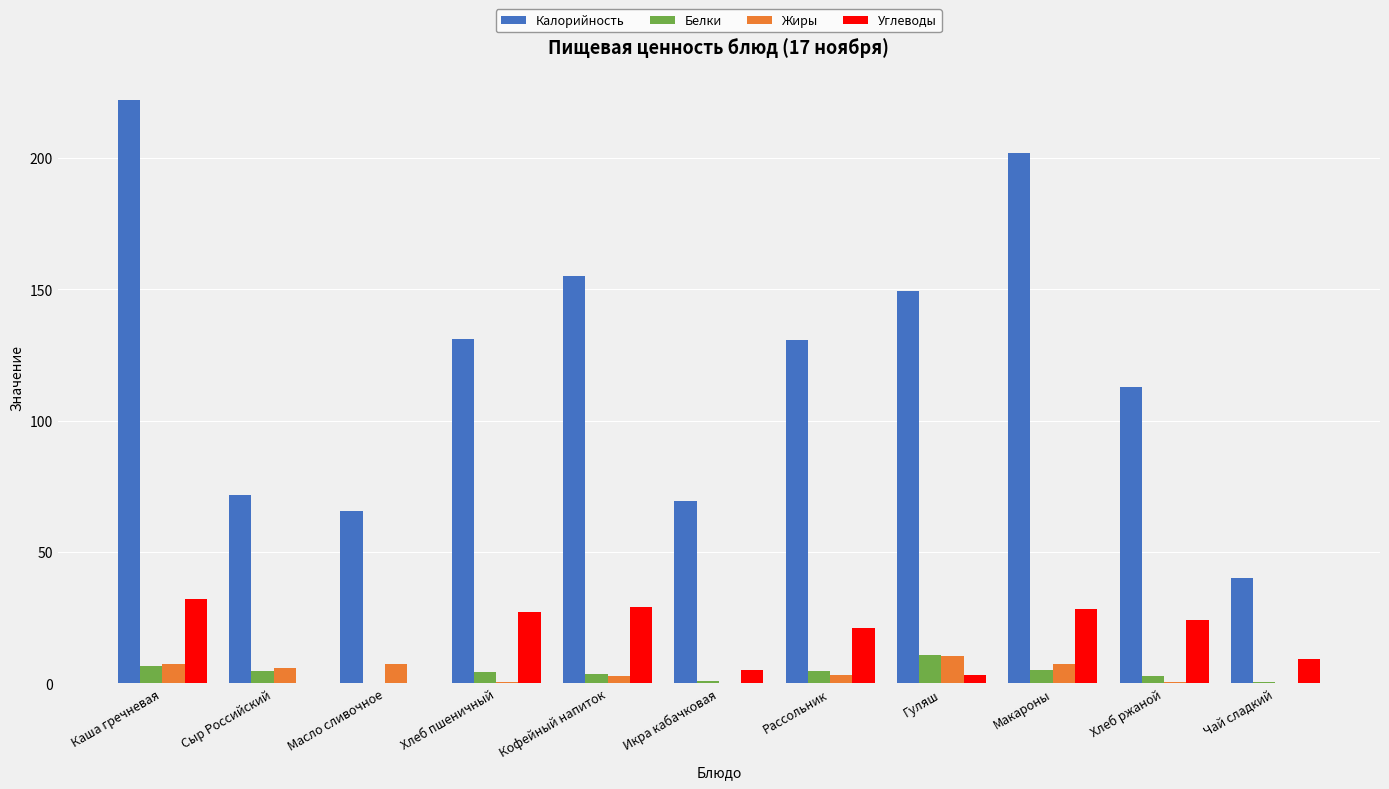

Between Кофейный напиток and Икра кабачковая, which series saw the biggest shift?

Калорийность